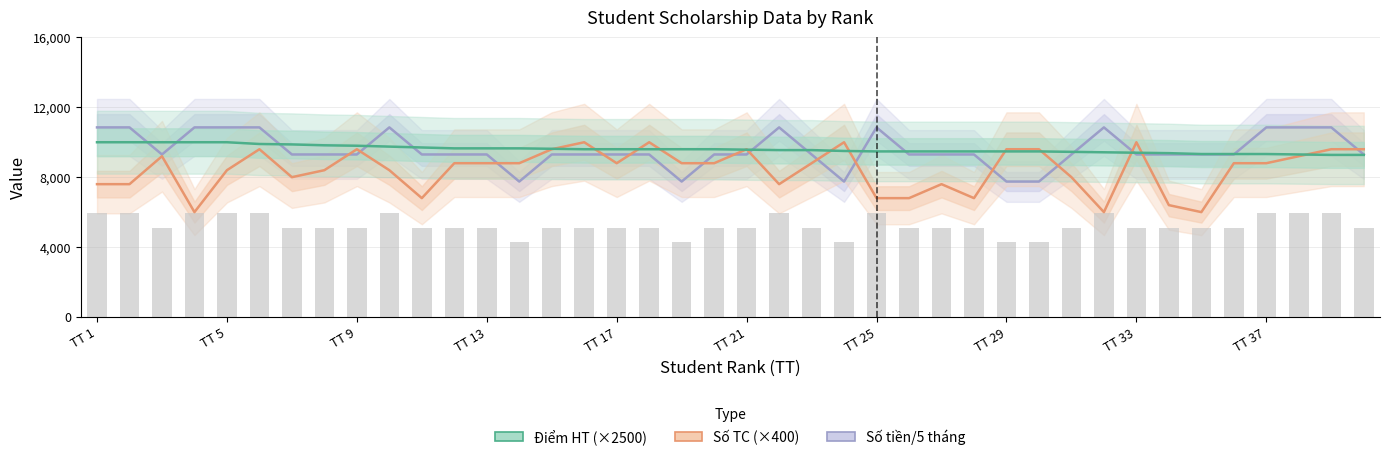

What is the sum of all Số tiền/5 tháng values?

382850